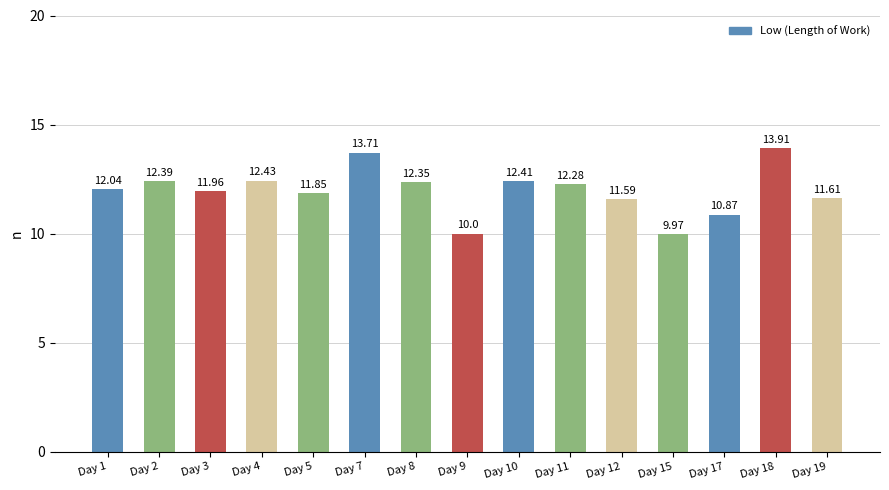

List the labels in order of value, smallest first.

Day 15, Day 9, Day 17, Day 12, Day 19, Day 5, Day 3, Day 1, Day 11, Day 8, Day 2, Day 10, Day 4, Day 7, Day 18